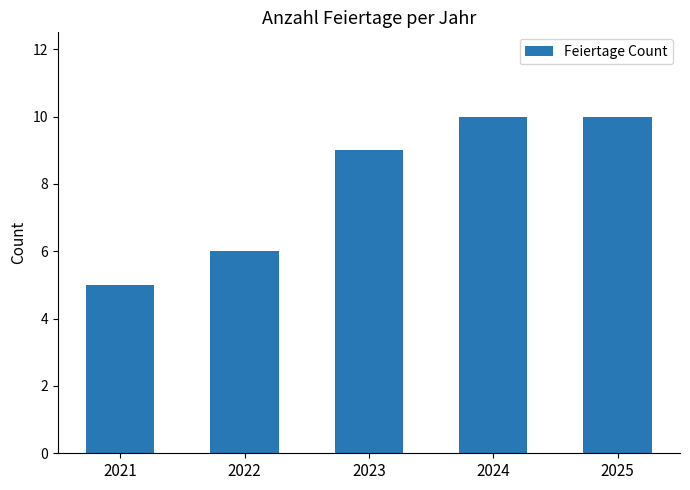

How many bars are there in total?

5